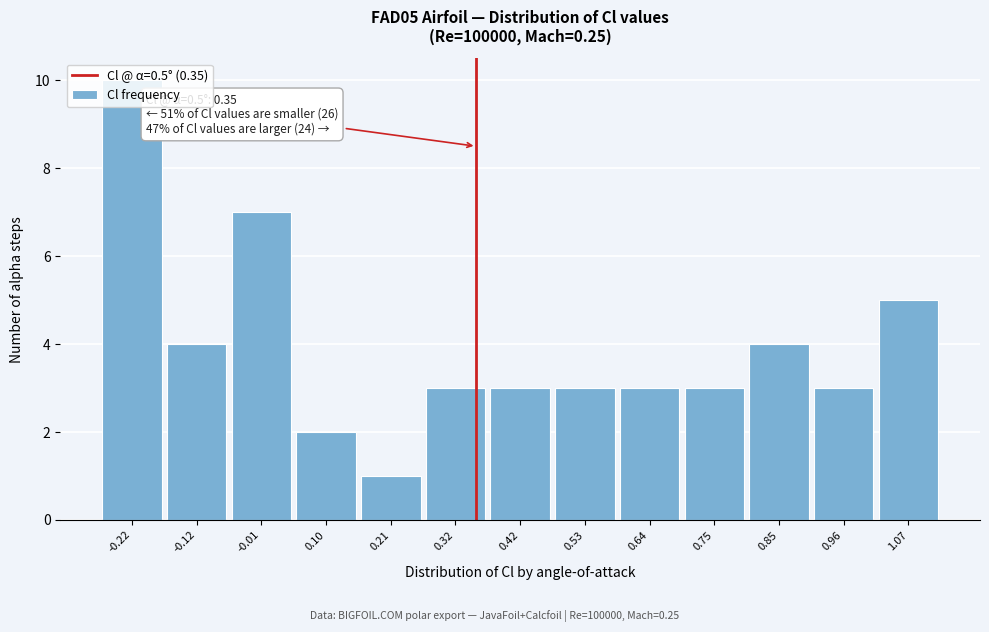

Over which range of the x-axis is the bar tallest?

-0.28 to -0.16